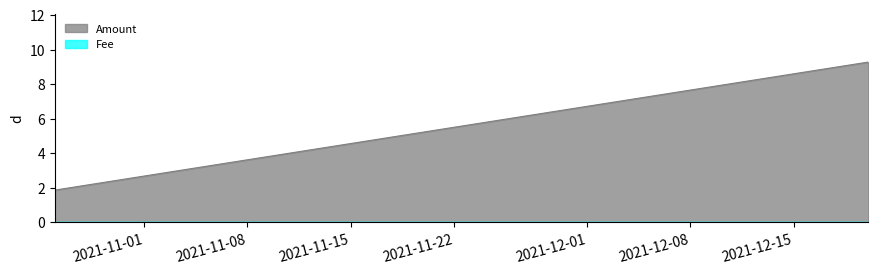

Reading left to right, what are all the values shown in this chart?

Amount: 3.0	1.8	0.9	1.9	9.3	9.2
Fee: 1.0	0.0	0.0	0.0	0.0	0.0